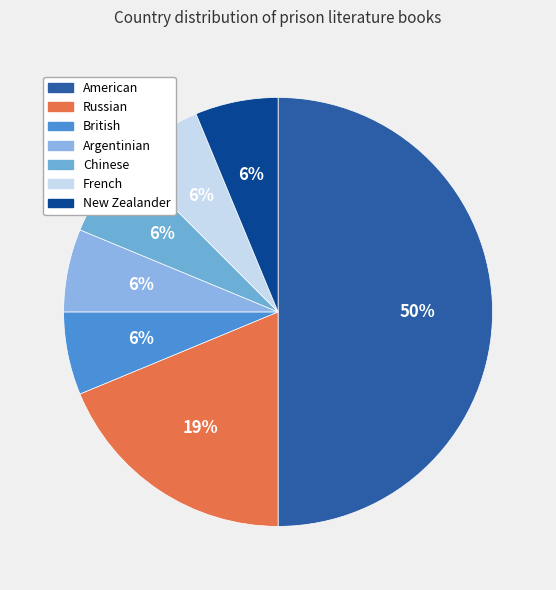

Does any single category account for the majority?

No